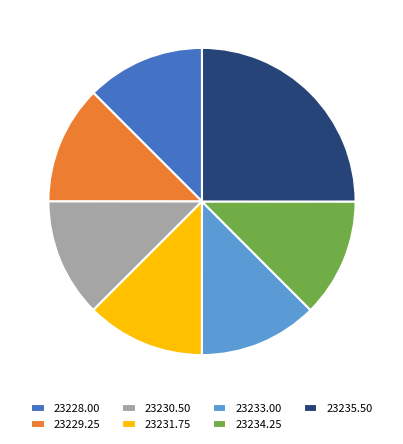

True or false: 23231.75 accounts for 19% of the total.

False